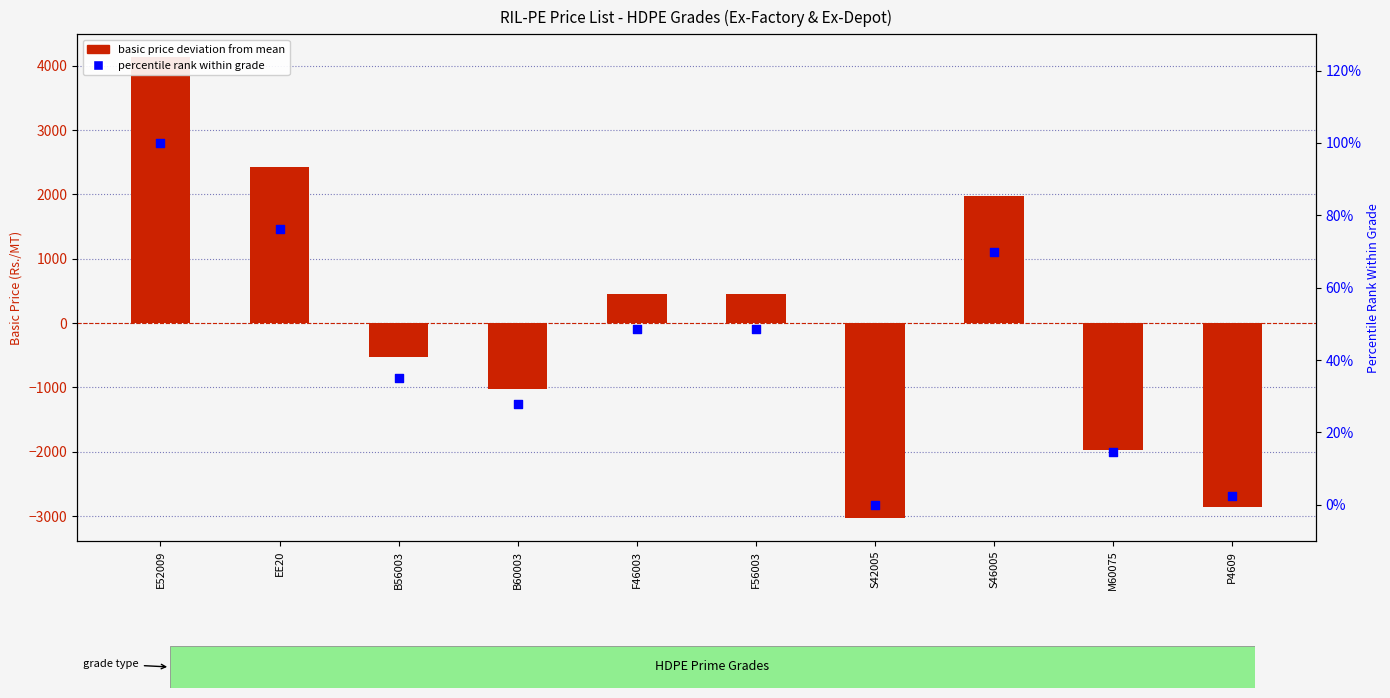

At which category is the sum across all series the highest?

E52009